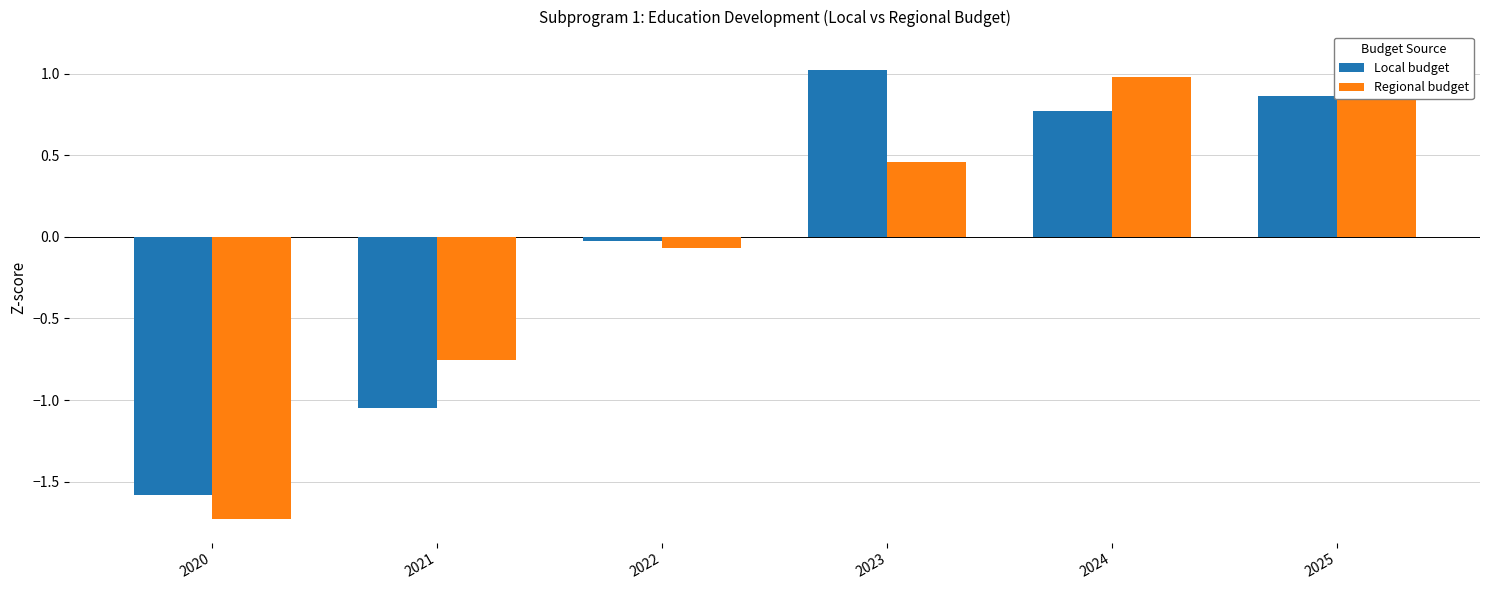

Is it true that Regional budget equals 0.7 at 2025?

False